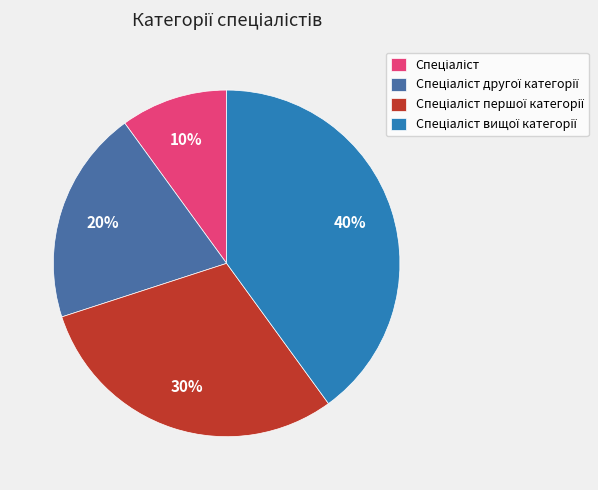

Is there a majority slice in this chart?

No